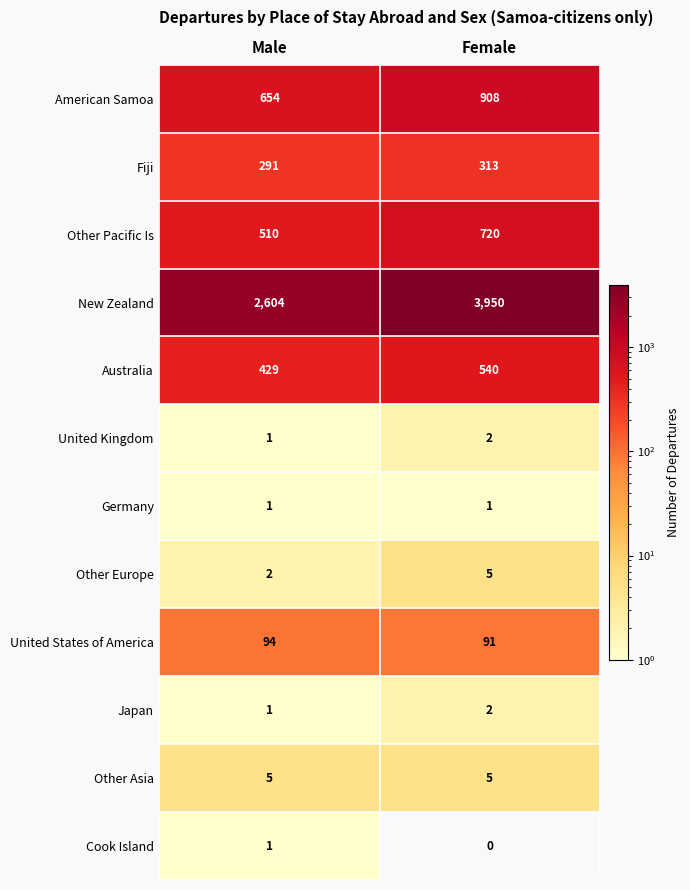

Reading left to right, extract all data points from this chart.

American Samoa: 654	908
Fiji: 291	313
Other Pacific Is: 510	720
New Zealand: 2604	3950
Australia: 429	540
United Kingdom: 1	2
Germany: 1	1
Other Europe: 2	5
United States of America: 94	91
Japan: 1	2
Other Asia: 5	5
Cook Island: 1	0